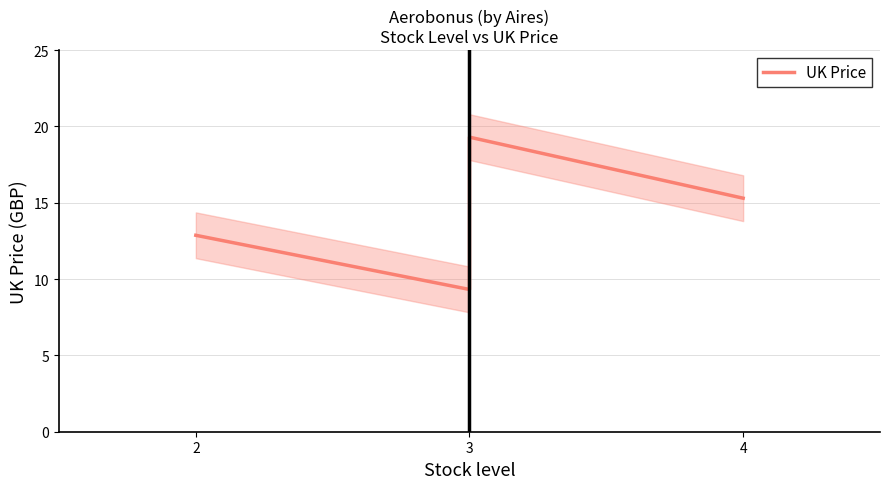

How many lines are shown in the chart?

1